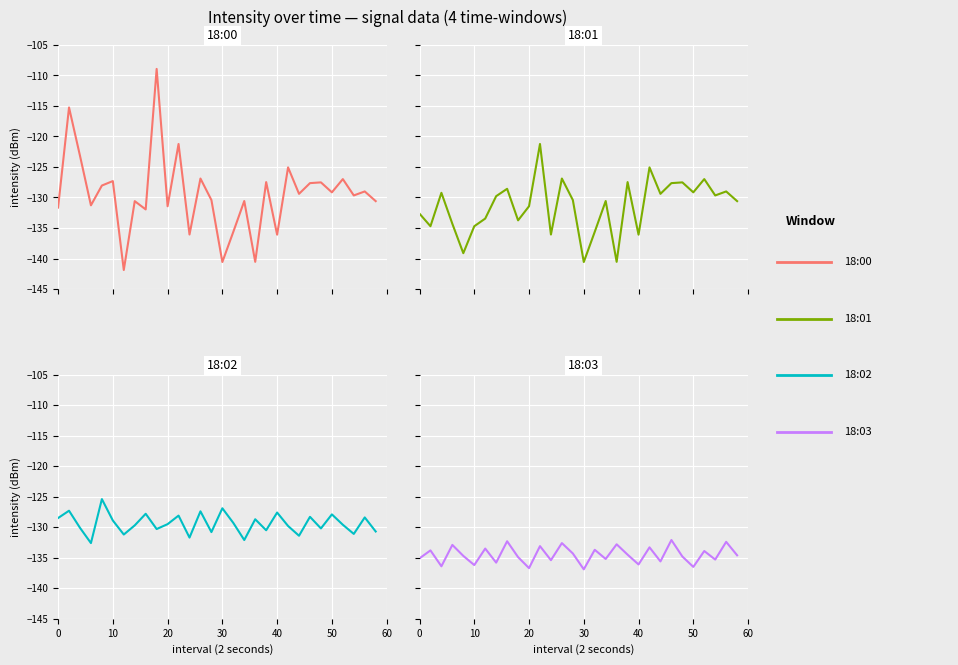

What is the smallest value displayed?

-141.9